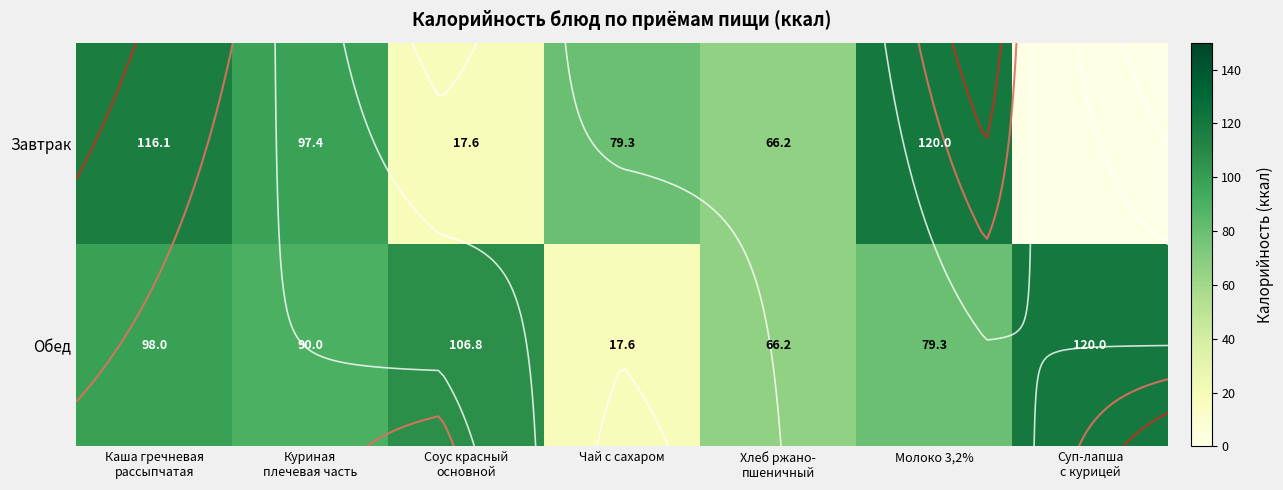

What is the minimum value for Обед?

17.6